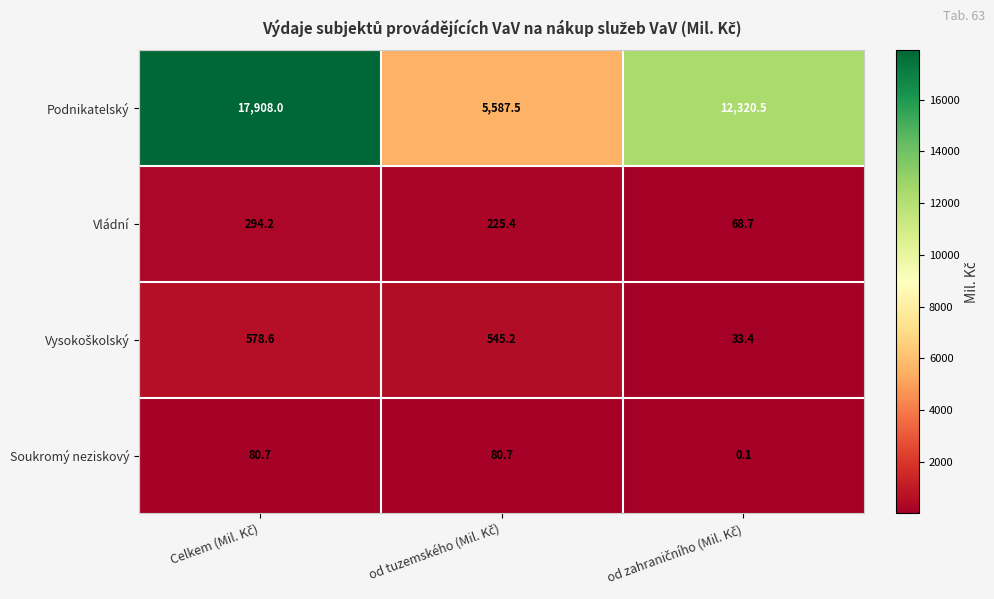

Which series has the largest range (max minus min)?

Podnikatelský